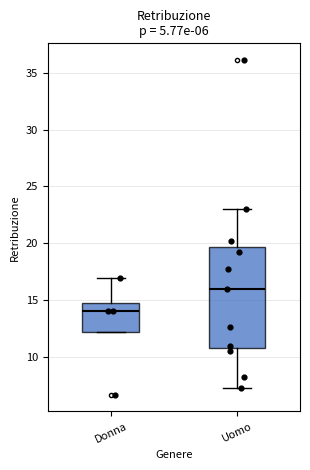

Reading left to right, read every box against the y-axis: the position of its median line, the range the box covers, and the ends of its whiskers. The values are not printed on the chart, so give them approximately, as read against the axis.

Donna: median 14.0, box 12.0 to 14.5, whiskers 12.0 to 17.0
Uomo: median 16.0, box 11.0 to 19.5, whiskers 7.5 to 23.0